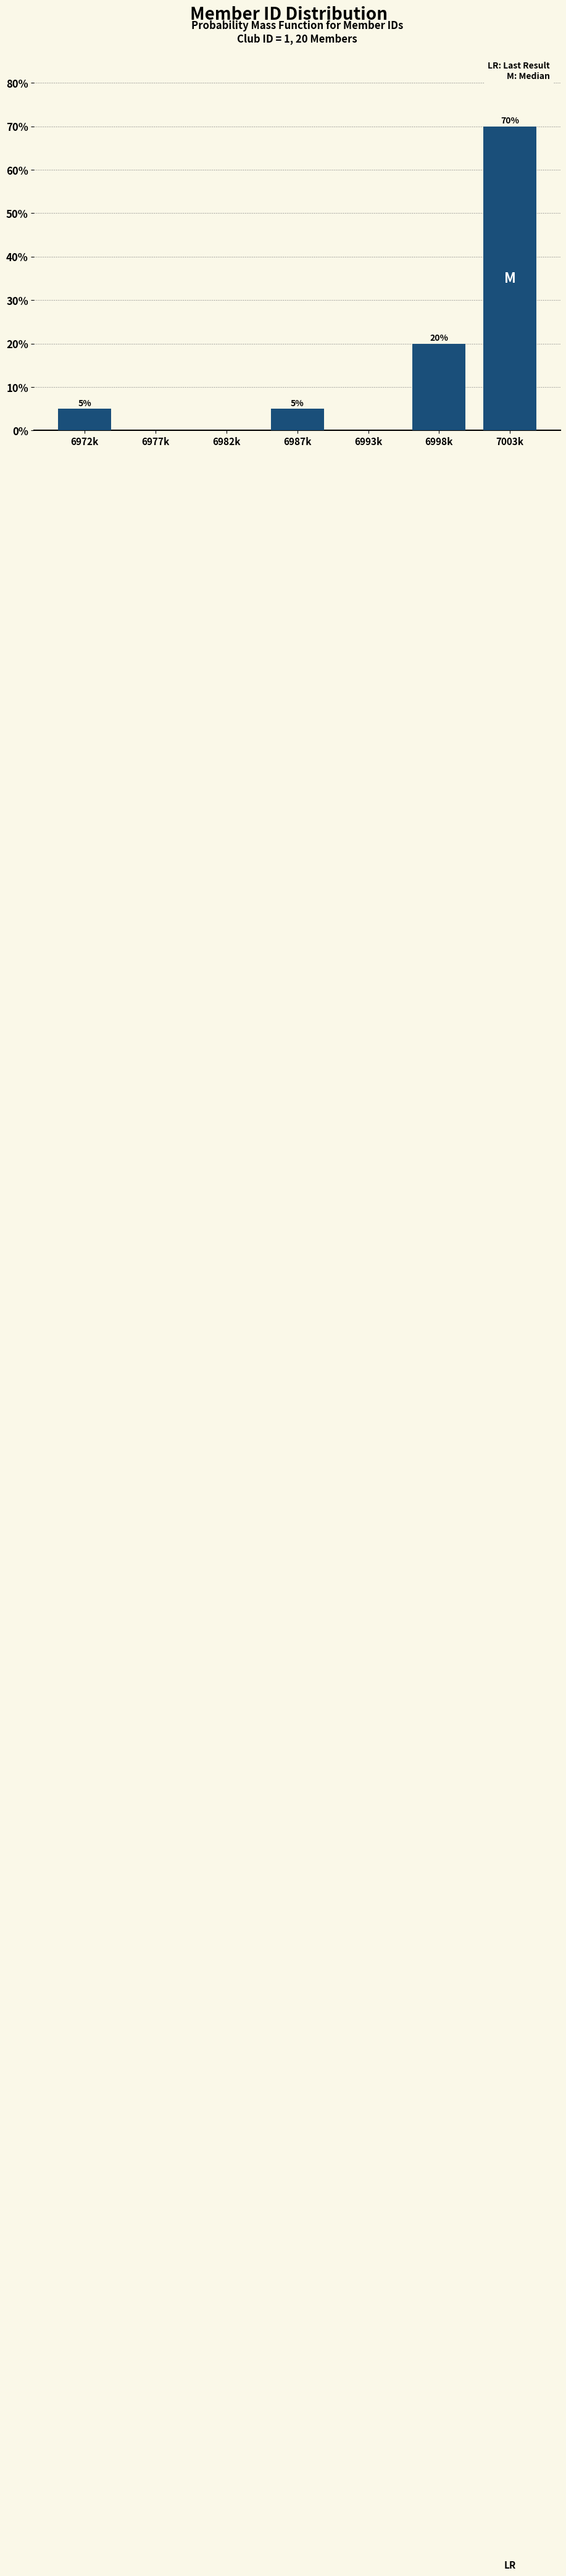

Reading left to right, extract all data points from this chart.

6972k=5	6977k=0	6982k=0	6987k=5	6993k=0	6998k=20	7003k=70